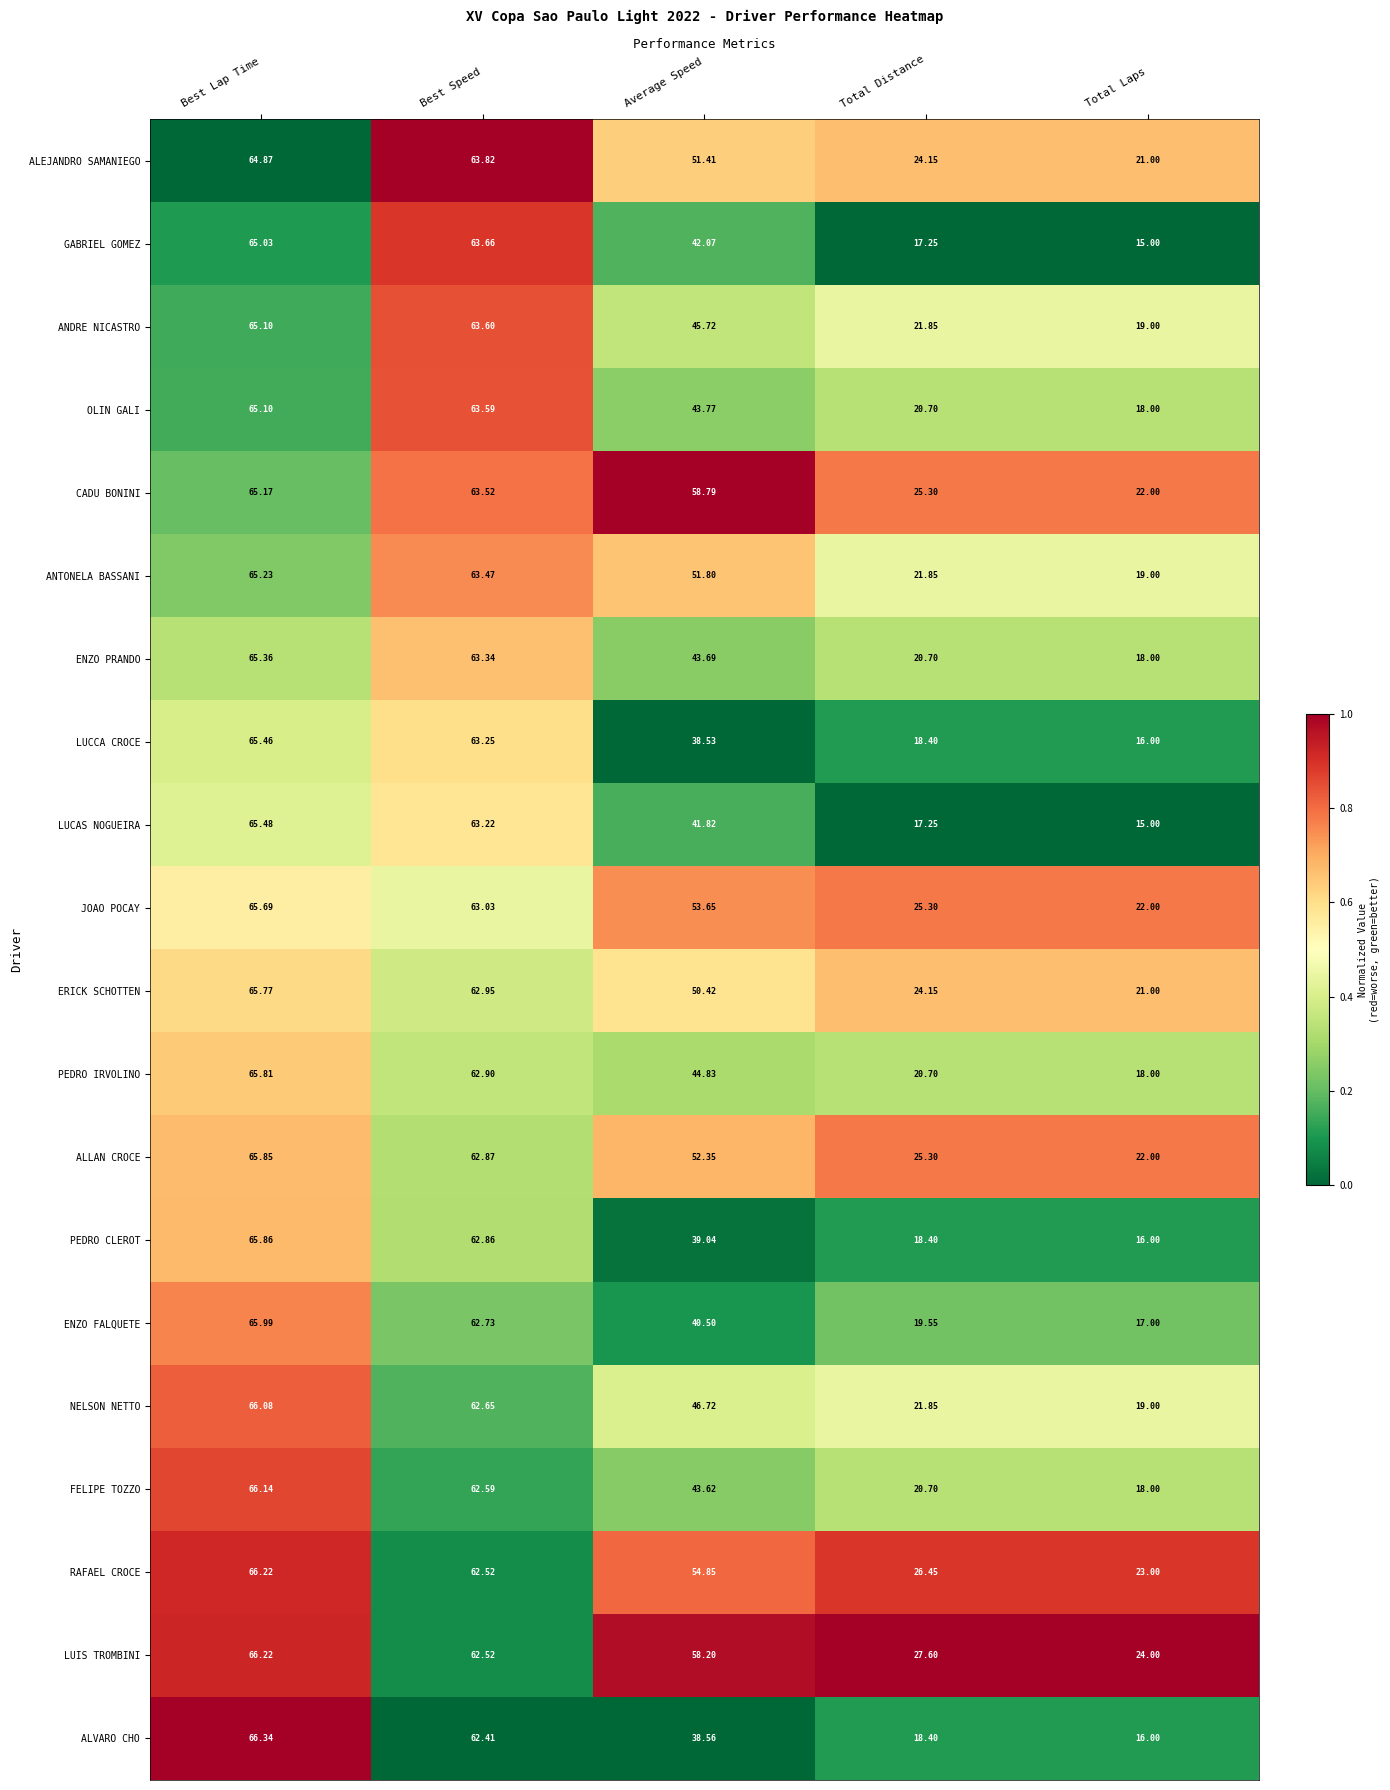

At which label does CADU BONINI first exceed 58?

Best Lap Time